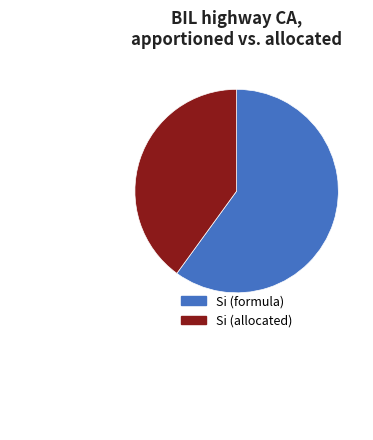

Does any single category account for the majority?

Yes